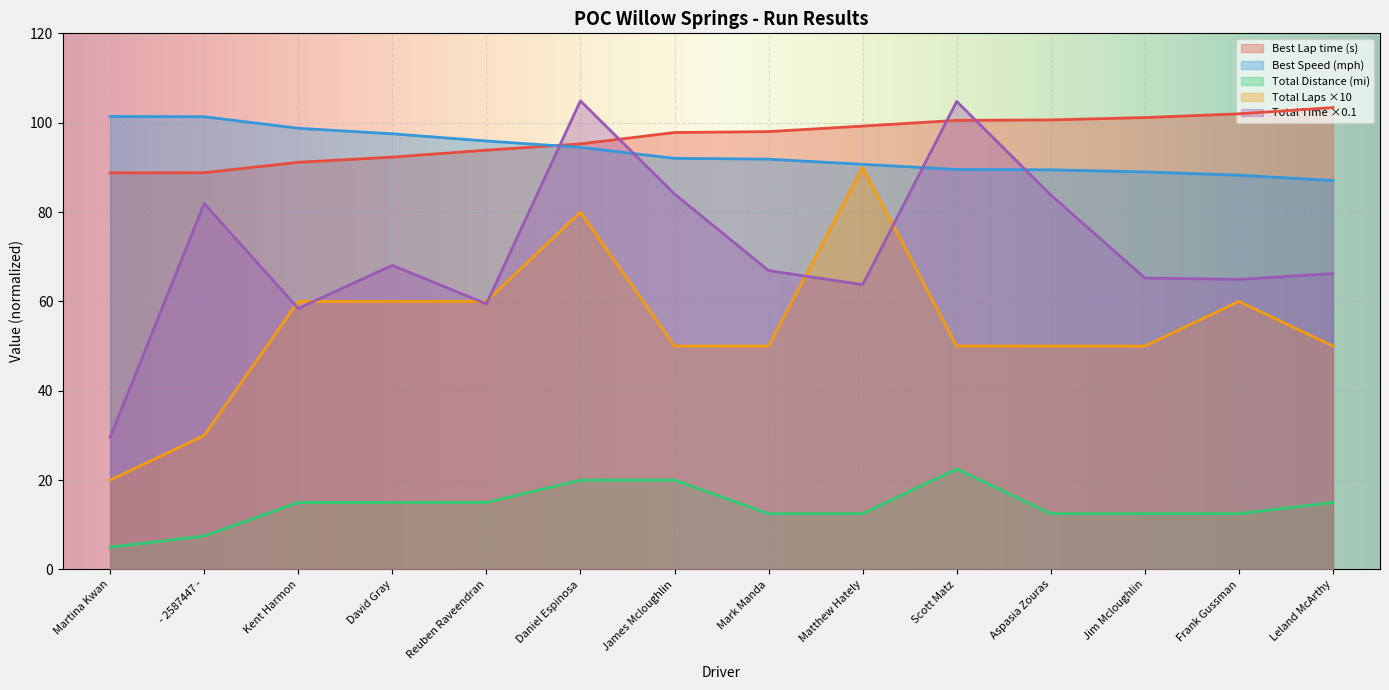

At Matthew Hately, list the series in order from smallest to largest.

Total Distance, Total Time, Total Laps, Best Speed, Best Lap time